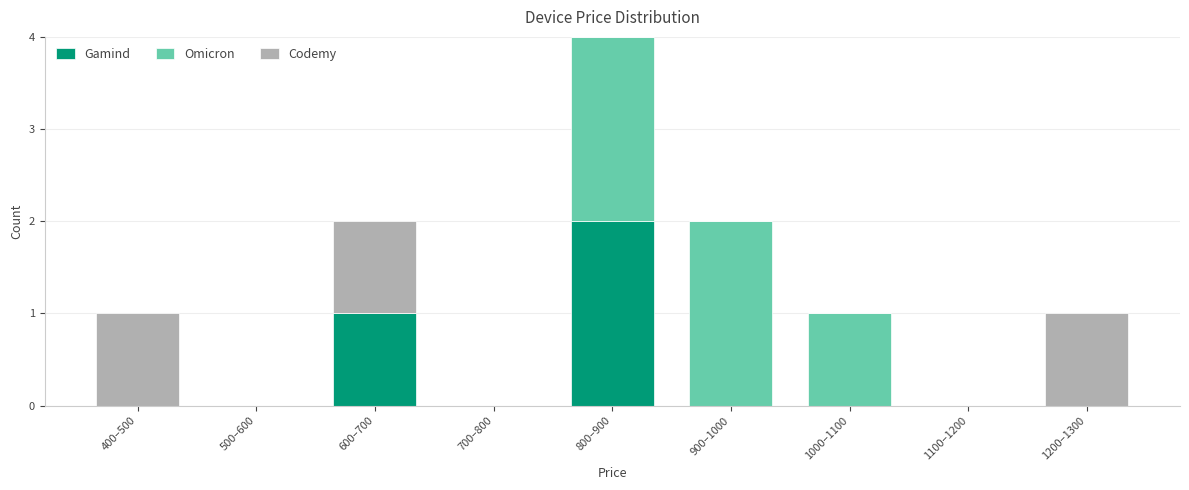

Reading left to right, what are the values for Gamind?

400–500=0	500–600=0	600–700=1	700–800=0	800–900=2	900–1000=0	1000–1100=0	1100–1200=0	1200–1300=0